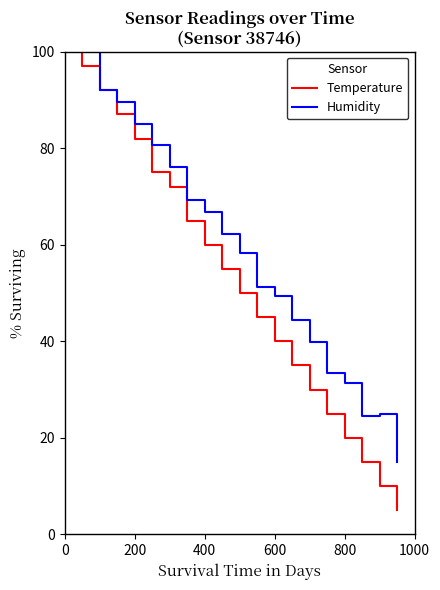

Does the chart display data point markers on the line(s)?

No